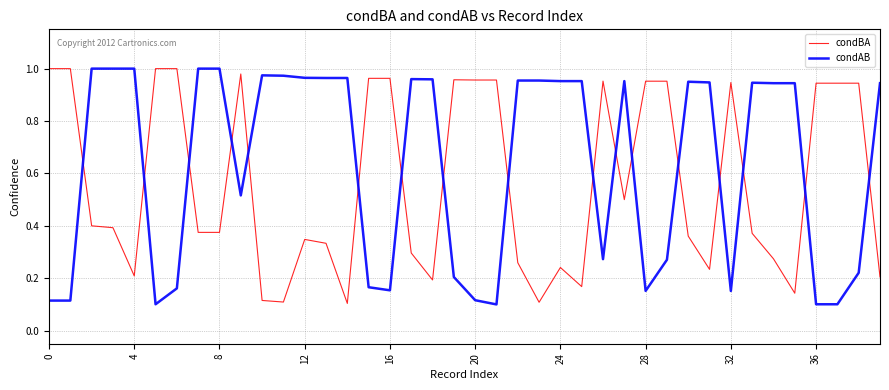

How many intersections are there between condAB and condBA?

17